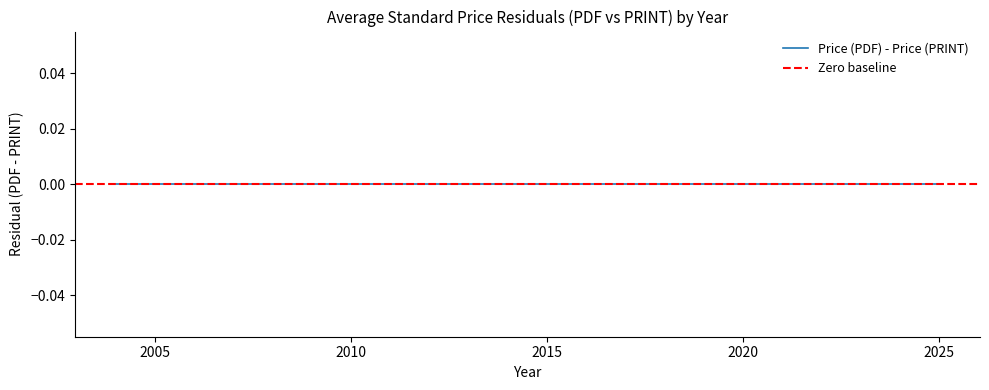

How many distinct data groups are displayed?

2